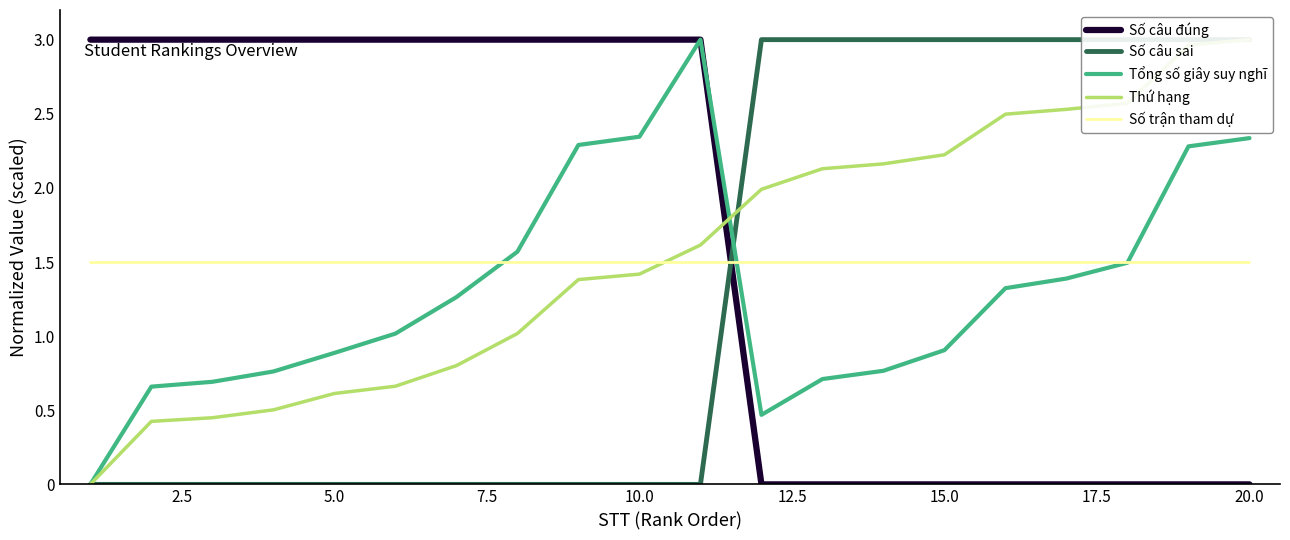

True or false: Số câu đúng and Số trận tham dự cross at least once.

True